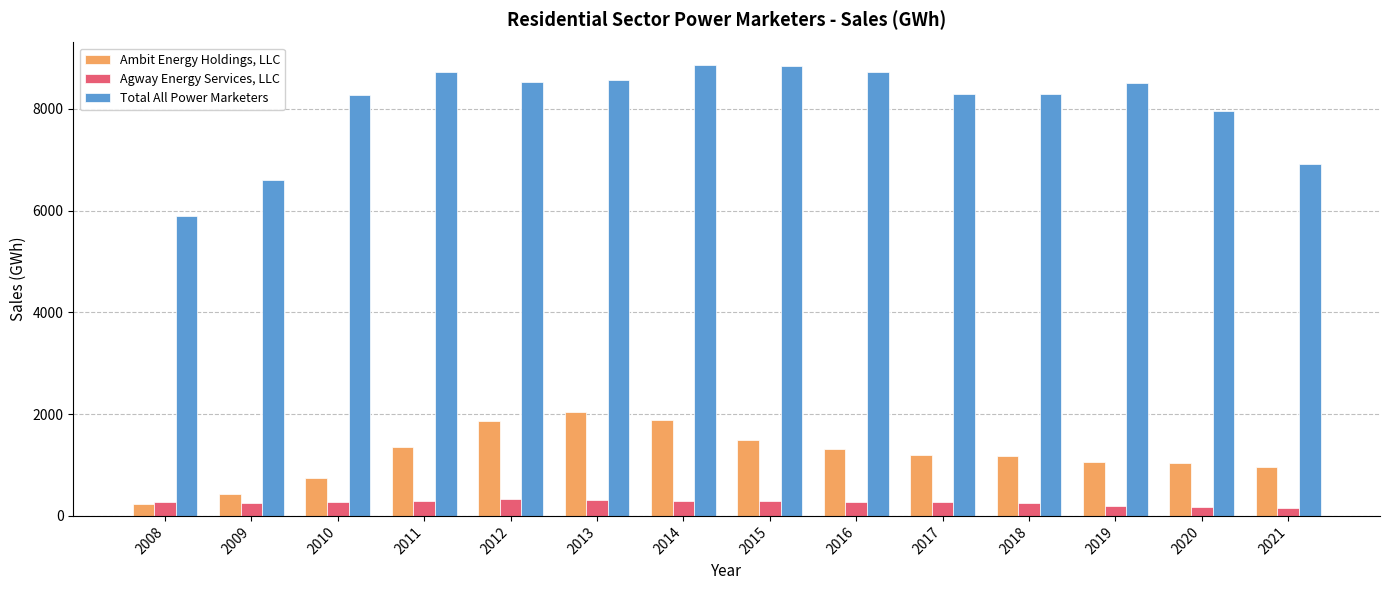

What is the spread (max minus min) of values at 2008?

5660.2